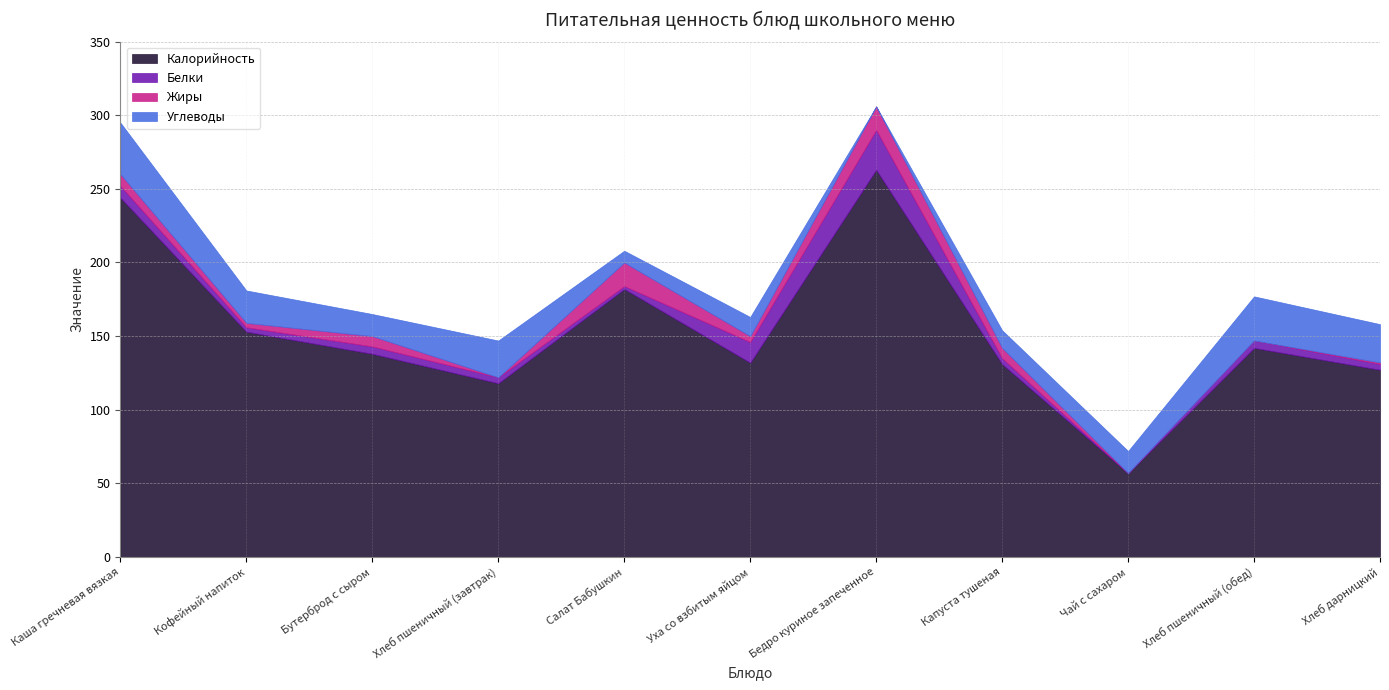

Reading left to right, transcribe all the data shown in this chart.

Калорийность: Каша гречневая вязкая=244.0	Кофейный напиток=153.0	Бутерброд с сыром=138.0	Хлеб пшеничный (завтрак)=118.0	Салат Бабушкин=182.0	Уха со взбитым яйцом=132.0	Бедро куриное запеченное=263.0	Капуста тушеная=131.0	Чай с сахаром=57.0	Хлеб пшеничный (обед)=142.0	Хлеб дарницкий=127.1
Белки: Каша гречневая вязкая=8.0	Кофейный напиток=3.0	Бутерброд с сыром=5.0	Хлеб пшеничный (завтрак)=4.0	Салат Бабушкин=2.0	Уха со взбитым яйцом=14.0	Бедро куриное запеченное=27.0	Капуста тушеная=4.0	Чай с сахаром=0.0	Хлеб пшеничный (обед)=5.0	Хлеб дарницкий=4.0
Жиры: Каша гречневая вязкая=8.0	Кофейный напиток=3.0	Бутерброд с сыром=7.0	Хлеб пшеничный (завтрак)=0.0	Салат Бабушкин=16.0	Уха со взбитым яйцом=4.0	Бедро куриное запеченное=16.0	Капуста тушеная=7.0	Чай с сахаром=0.0	Хлеб пшеничный (обед)=0.0	Хлеб дарницкий=1.0
Углеводы: Каша гречневая вязкая=35.0	Кофейный напиток=22.0	Бутерброд с сыром=15.0	Хлеб пшеничный (завтрак)=25.0	Салат Бабушкин=8.0	Уха со взбитым яйцом=13.0	Бедро куриное запеченное=0.0	Капуста тушеная=12.0	Чай с сахаром=15.0	Хлеб пшеничный (обед)=30.0	Хлеб дарницкий=26.0